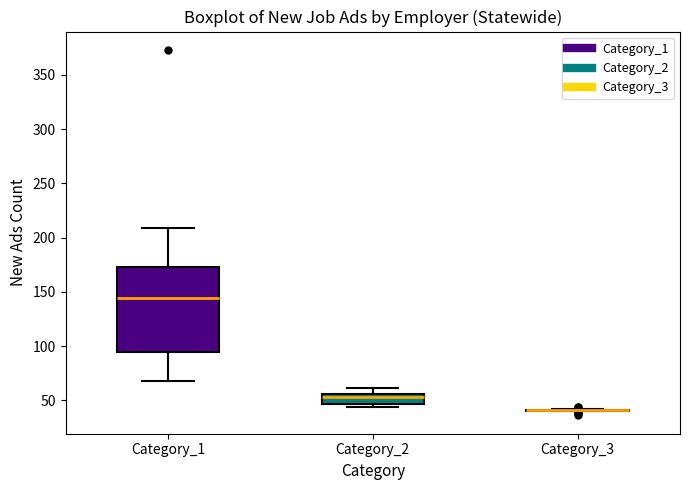

Reading left to right, transcribe this box plot: for each box, give where its median line is, the range the box spans, and where its two whiskers end, as read against the y-axis. The values are not printed on the chart, so give them approximately, as read against the axis.

Category_1: median 145, box 95 to 175, whiskers 70 to 210
Category_2: median 55 (just below the box's upper edge), box 45 to 55, whiskers 45 (just below the box's lower edge) to 60
Category_3: box collapsed to a line at 40, whiskers 40 to 40